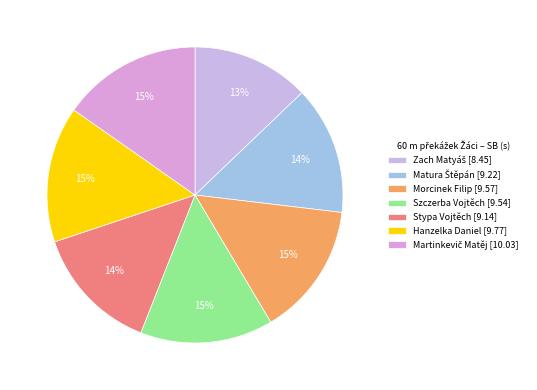

How many slices are in this pie chart?

7